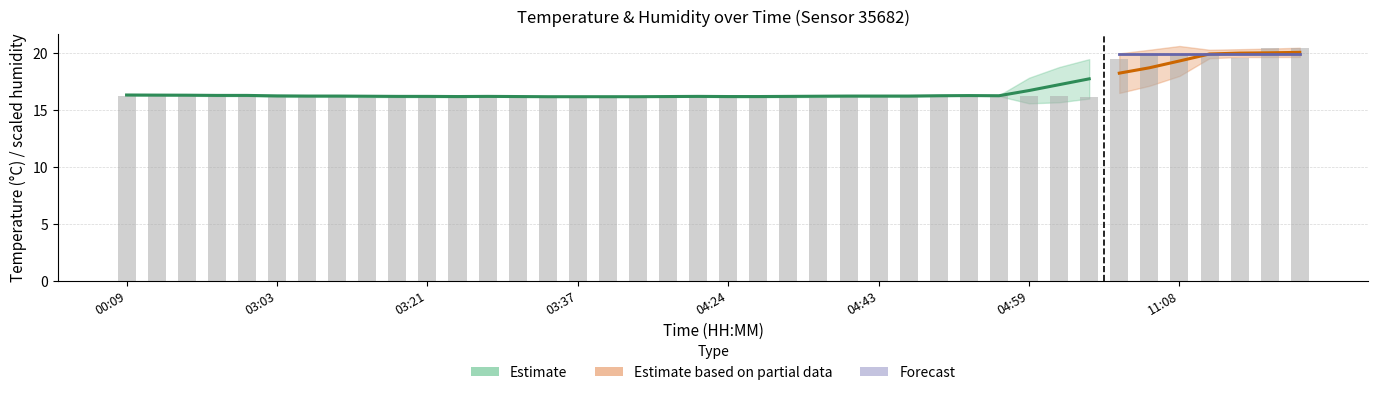

How many bars are there in total?

40